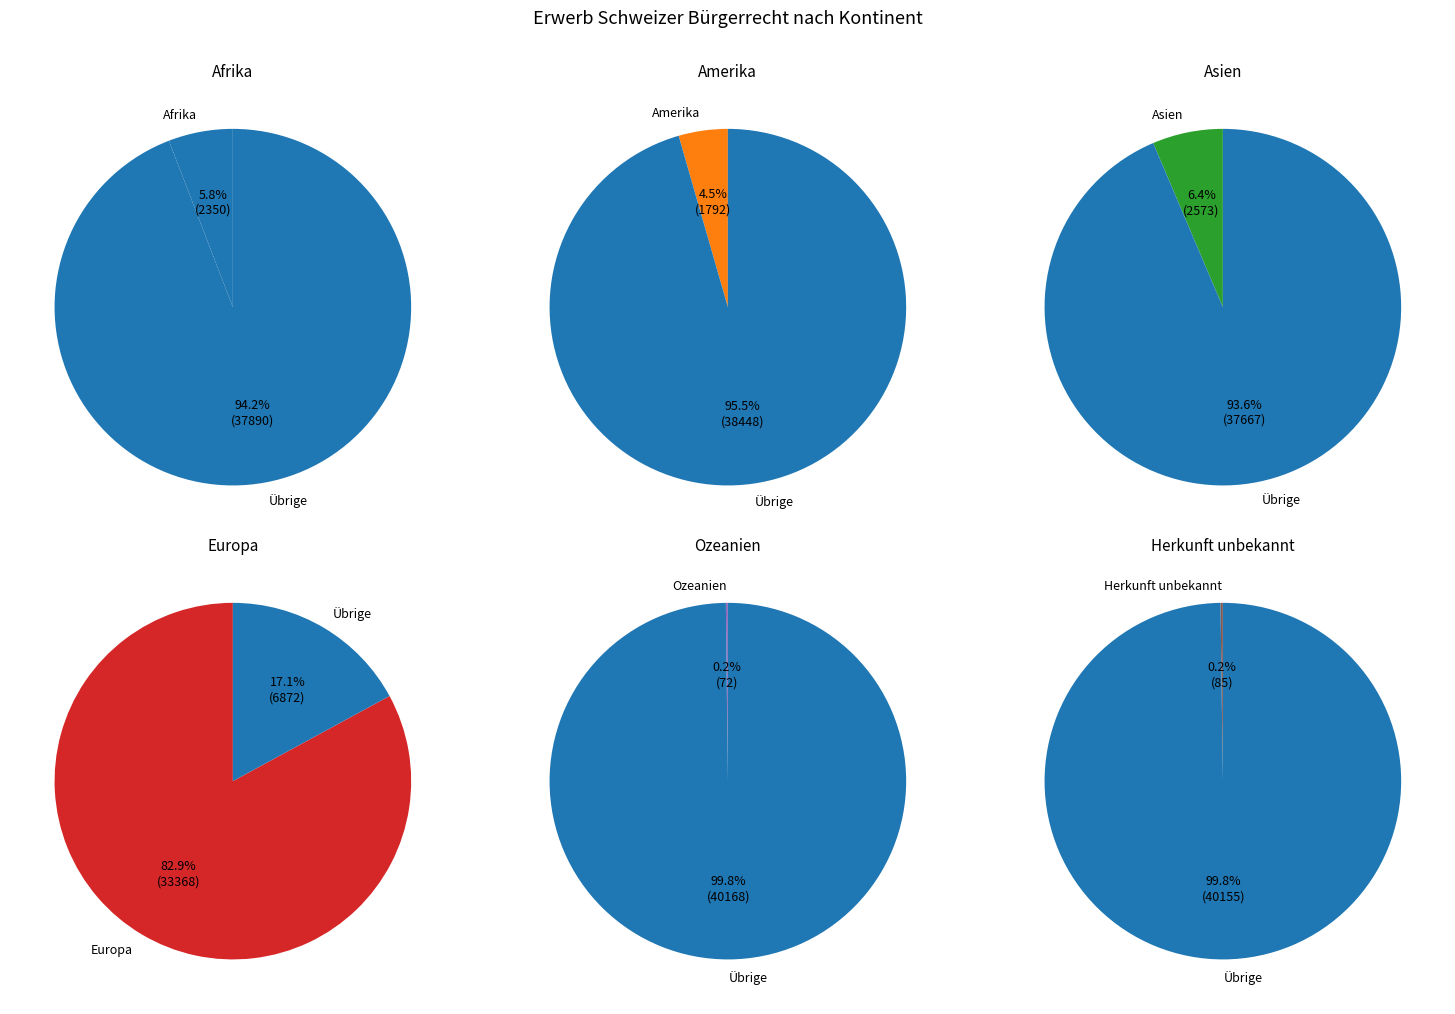

True or false: Ozeanien accounts for 0% of the total.

True